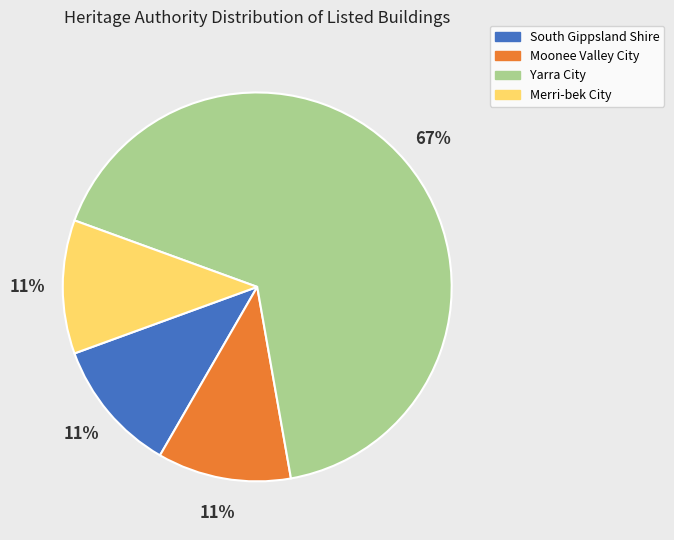

Which category has the biggest portion of the pie?

Yarra City